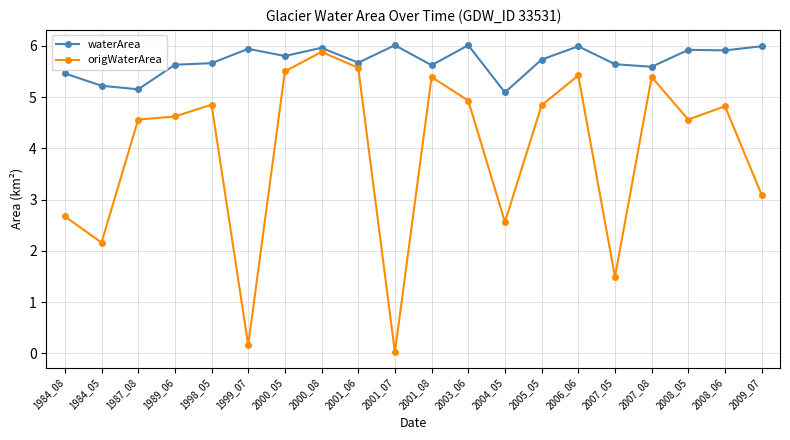

What is the difference between the second highest and minimum values in the waterArea series?

0.9